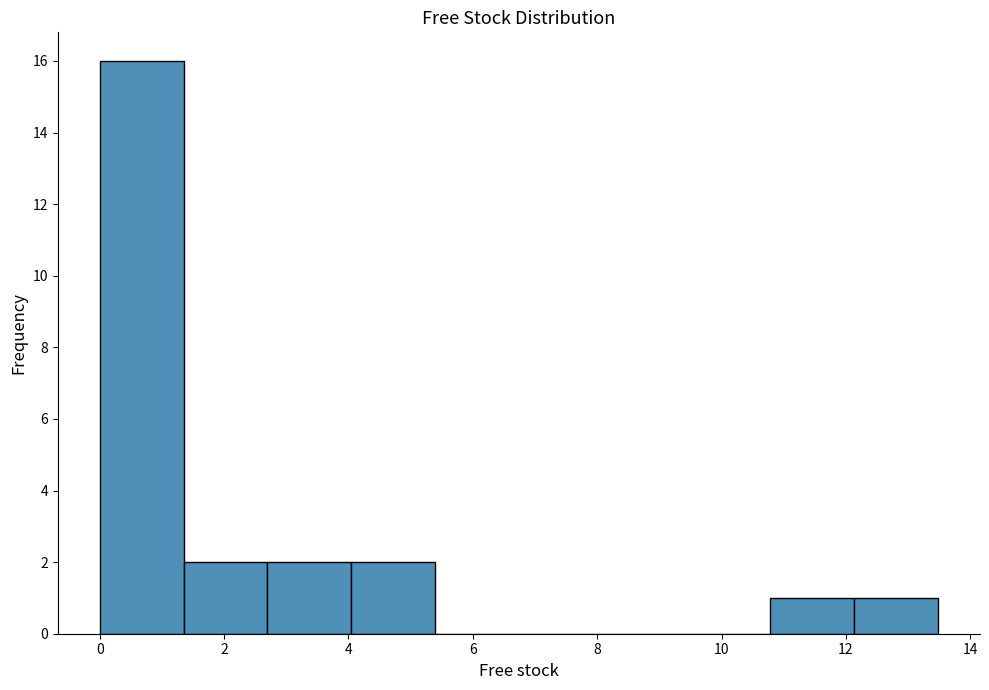

Reading left to right, transcribe this chart: for each bar, give the range it covers on the x-axis and its height. Neither the bar edges nor the heights are printed on the chart, so give them approximately, as read against the axes.

0.0 to 1.4: 16
1.4 to 2.6: 2
2.6 to 4.0: 2
4.0 to 5.4: 2
5.4 to 6.8: 0
6.8 to 8.0: 0
8.0 to 9.4: 0
9.4 to 10.8: 0
10.8 to 12.2: 1
12.2 to 13.4: 1